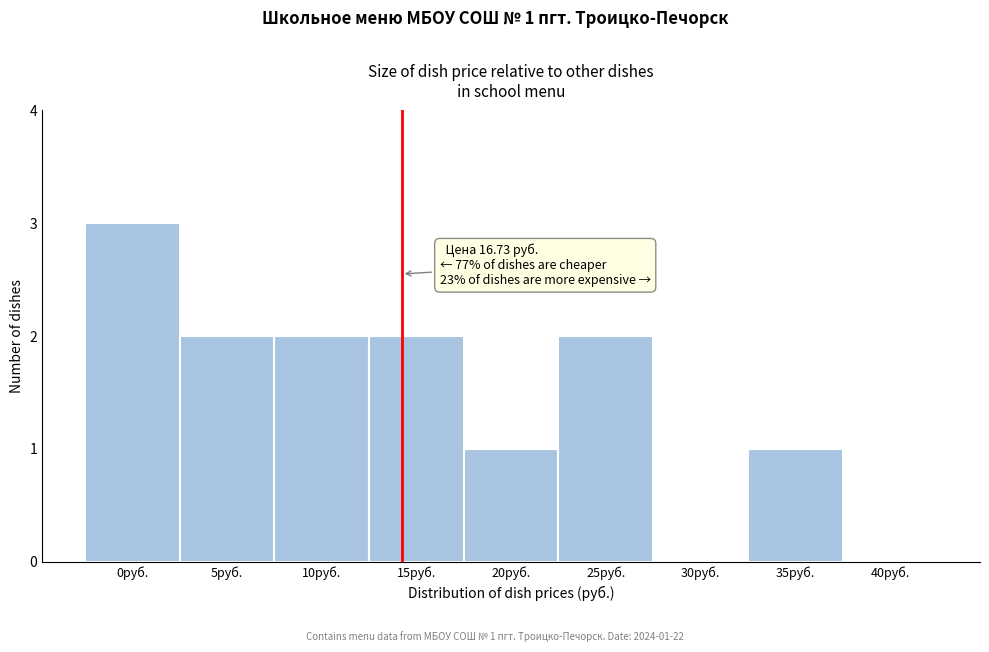

Reading left to right, transcribe all the data shown in this chart.

0руб.=3	5руб.=2	10руб.=2	15руб.=2	20руб.=1	25руб.=2	30руб.=0	35руб.=1	40руб.=0